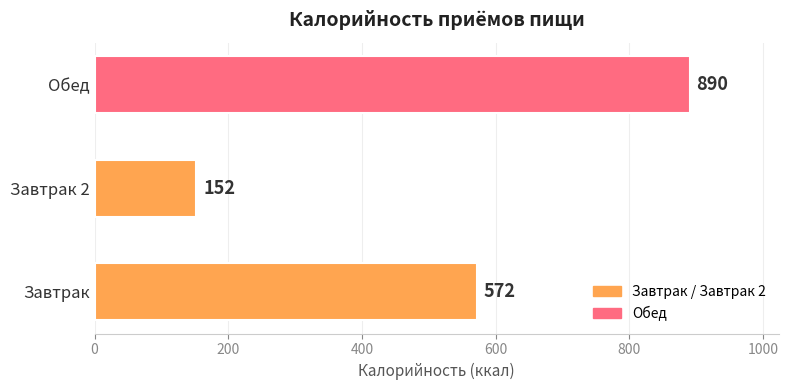

What is the difference between the second highest and minimum values?

420